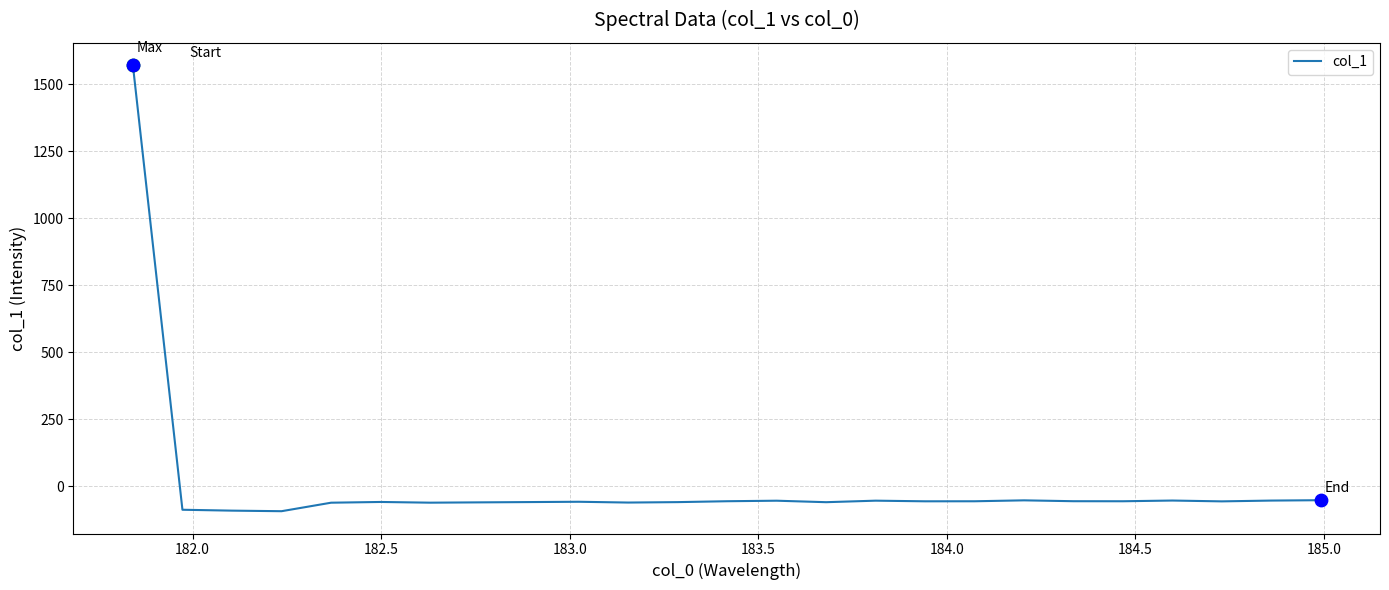

What is the smallest value displayed?

-93.7